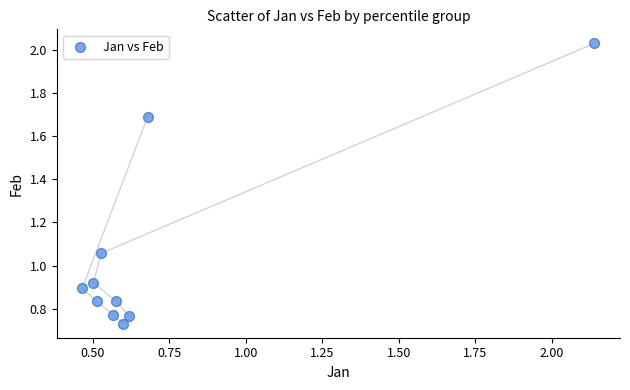

What is the range of Y values (max minus min)?

1.3